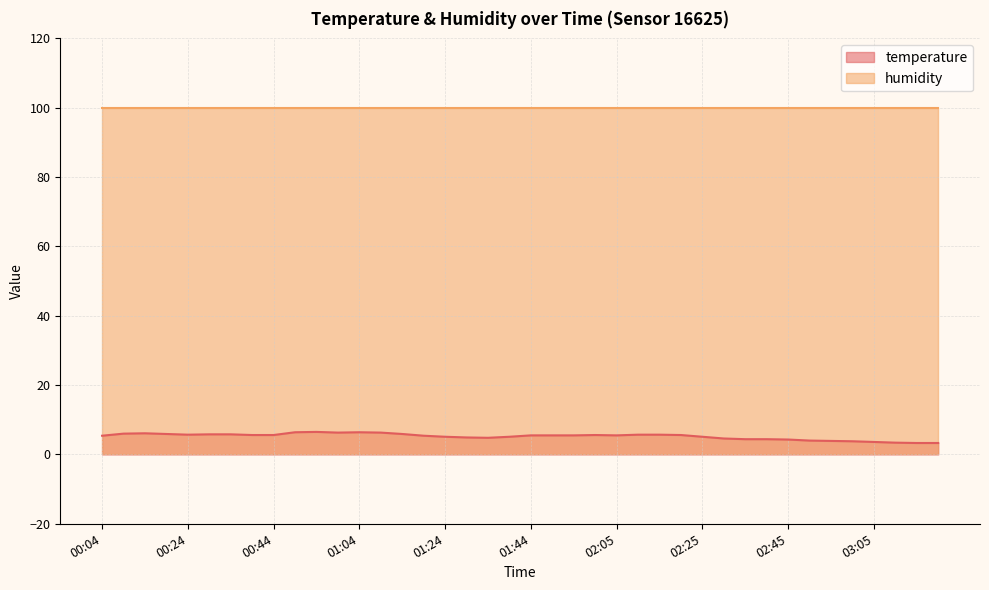

Rank the categories by value from highest to lowest.

00:54, 00:49, 01:04, 00:59, 01:09, 00:14, 00:09, 00:19, 01:14, 00:29, 00:34, 00:24, 02:10, 02:15, 00:39, 00:44, 02:00, 02:20, 01:44, 01:50, 01:55, 02:05, 00:04, 01:19, 01:24, 01:39, 02:25, 01:29, 01:34, 02:30, 02:35, 02:40, 02:45, 02:50, 02:55, 03:00, 03:05, 03:10, 03:16, 03:21